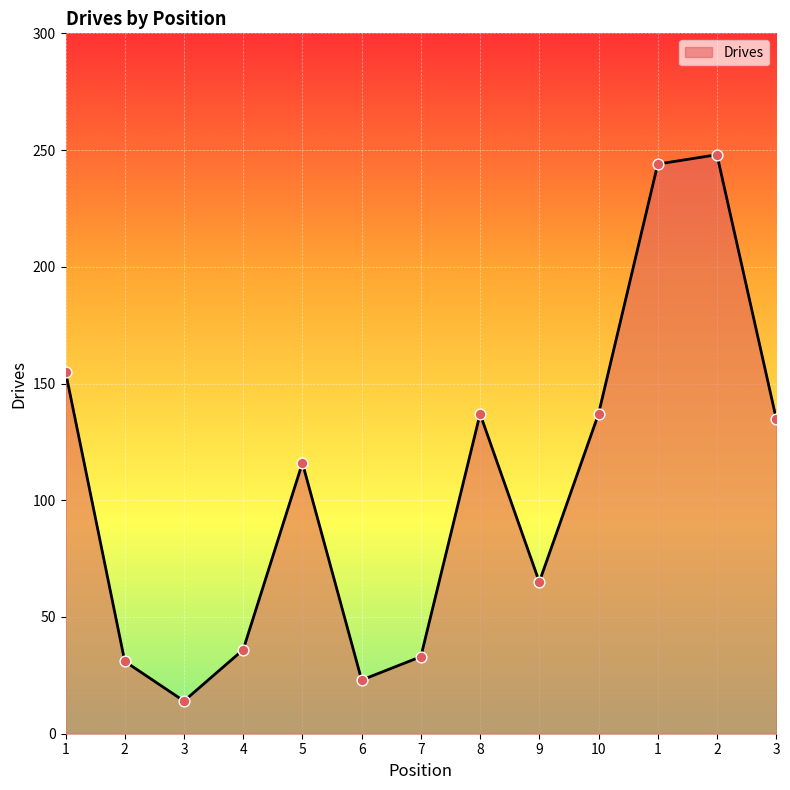

Which has a higher value, 2 or 3?

3